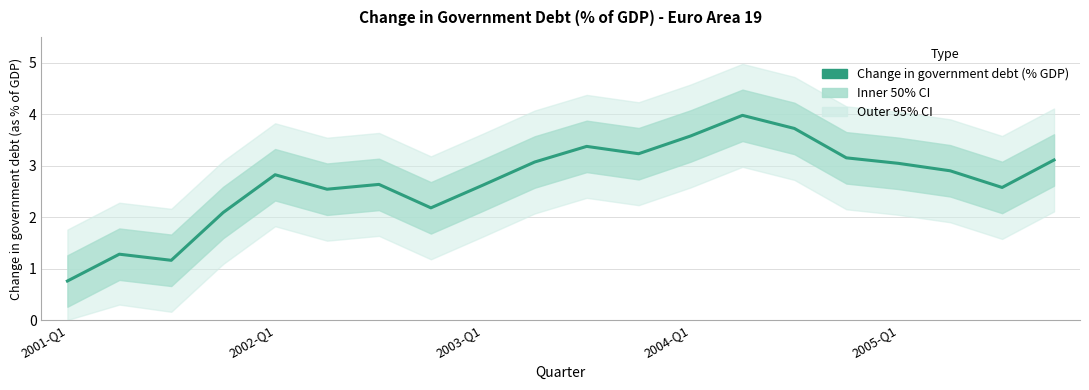

What position from the left is 7?

8